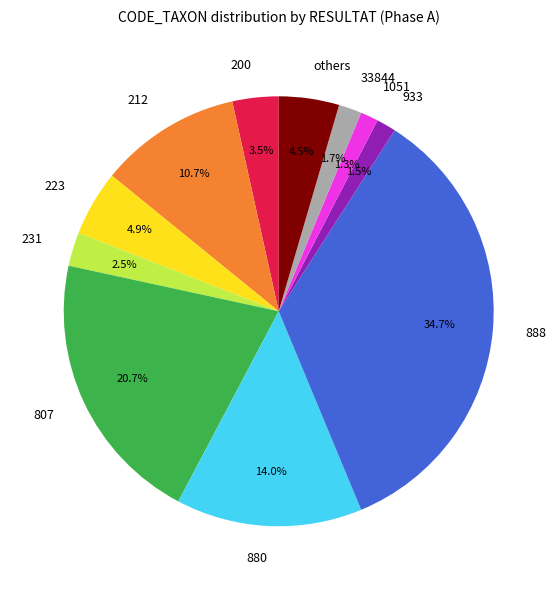

Do 933 and 212 together represent more than half of the pie?

No